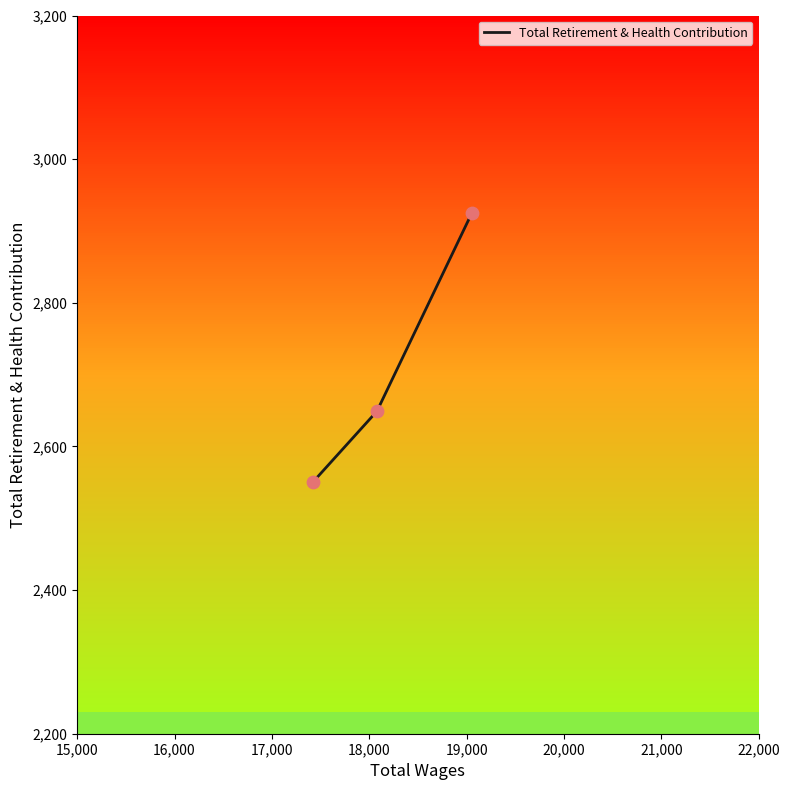

Which has a higher value, 15,000 or 17,000?

15,000